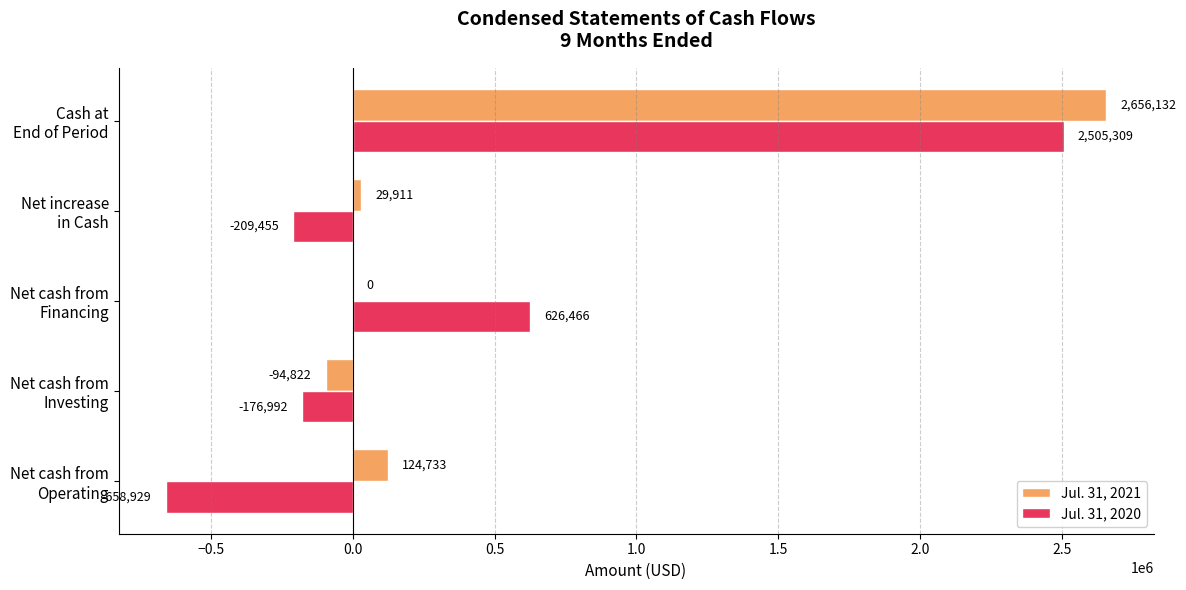

Which series has the largest range (max minus min)?

Jul. 31, 2020